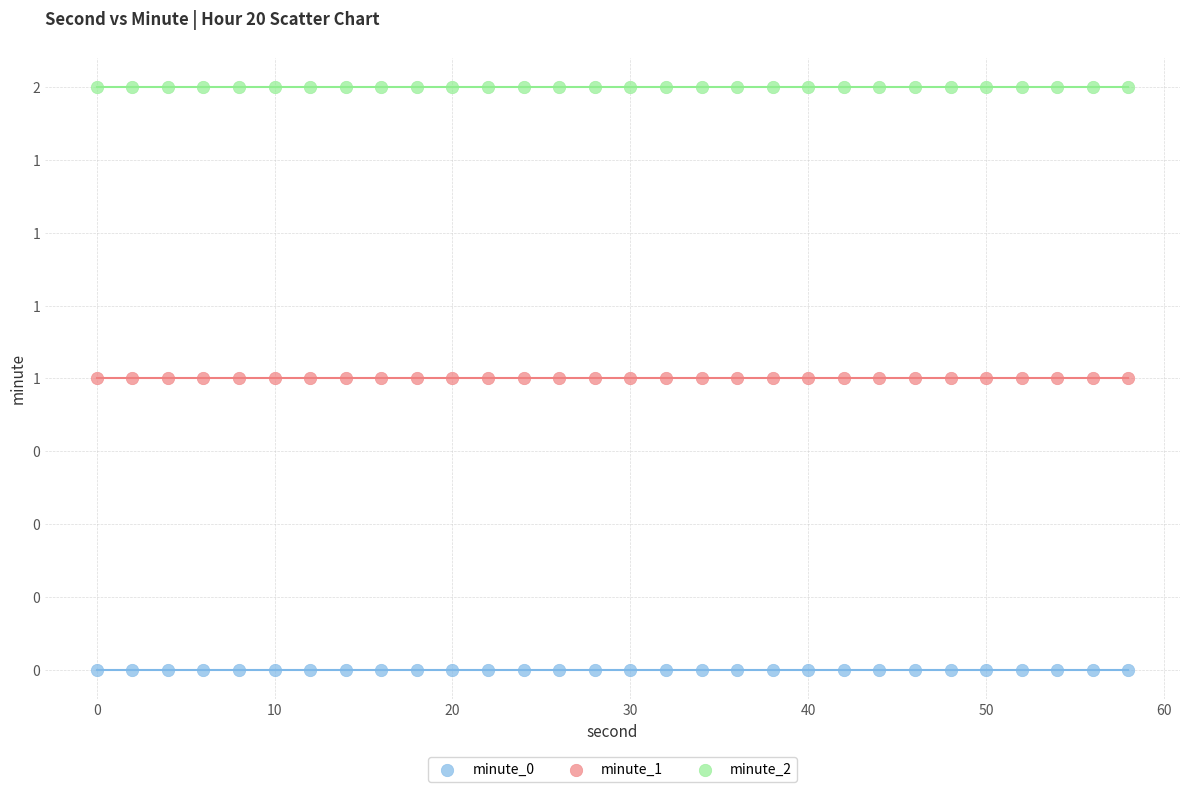

What are all the series names shown in the legend?

minute_0, minute_1, minute_2